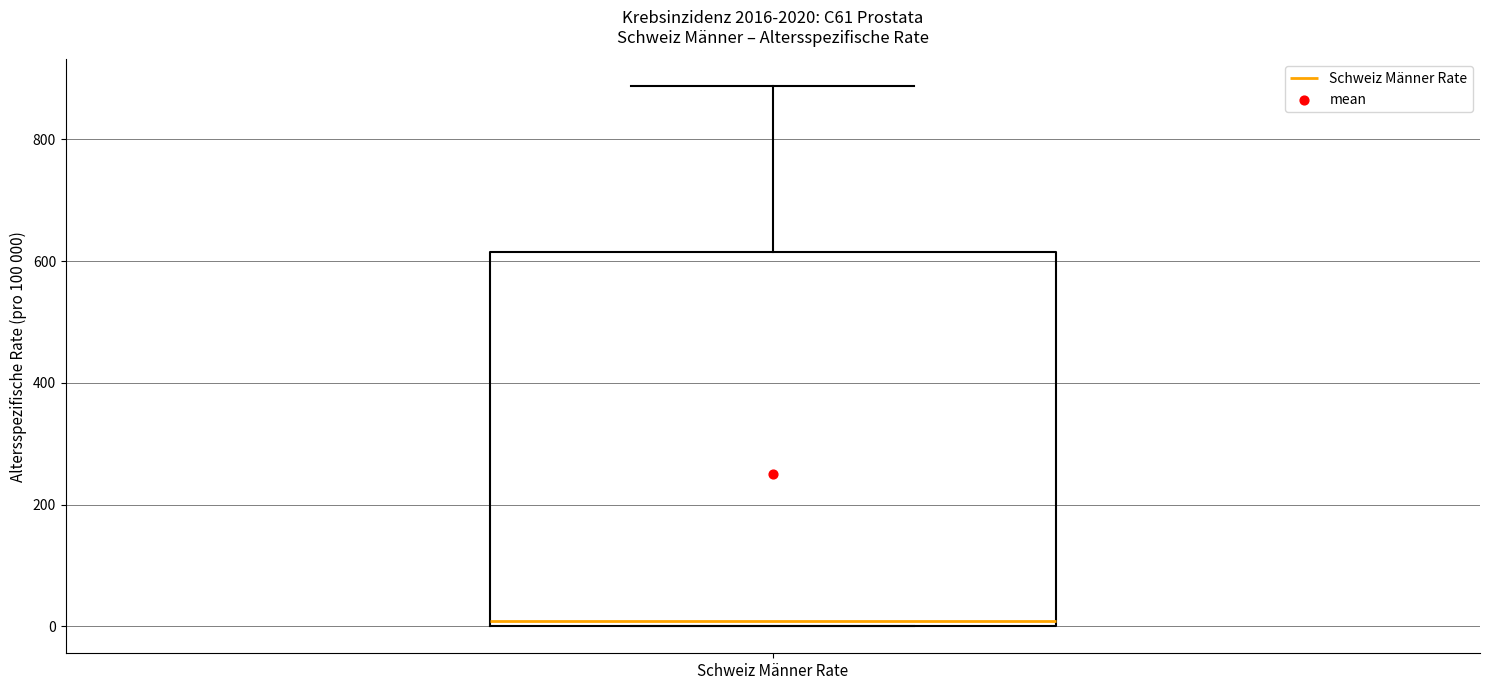

Where is the lower edge of the box for Schweiz Männer Rate on the y-axis? The values are not printed on the chart, so give them approximately, as read against the axis.

0